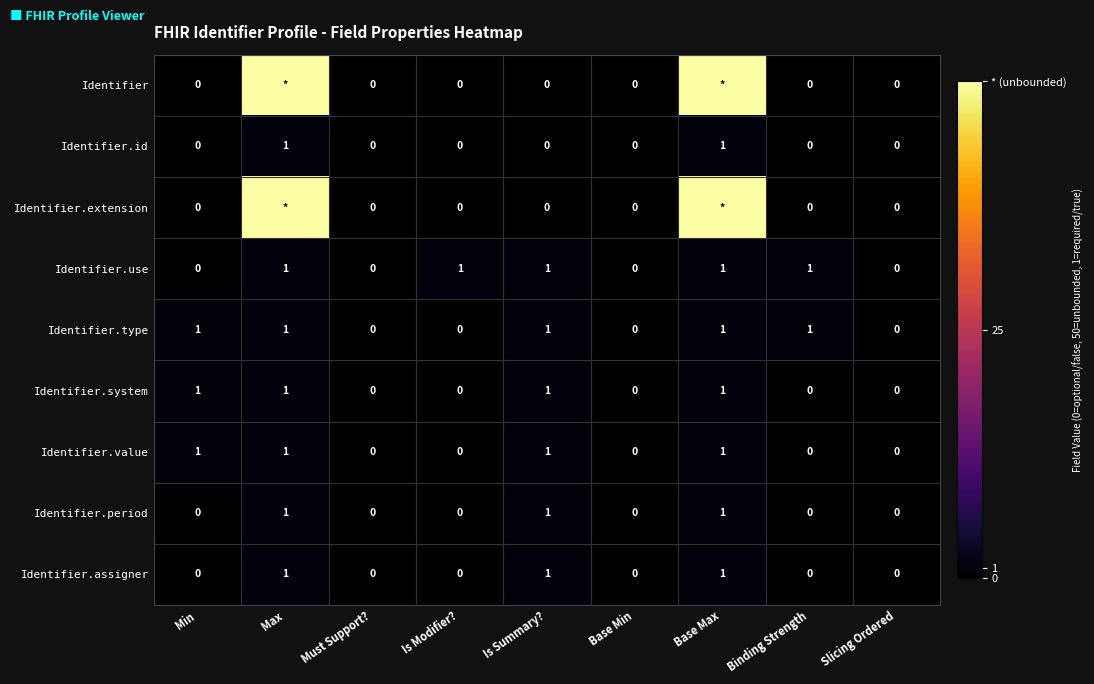

What is the sum of all Identifier.value values?

4